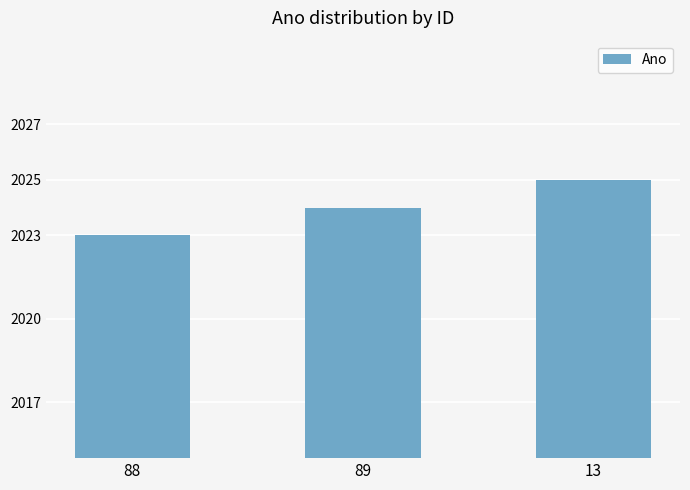

Count the number of categories in the chart.

3